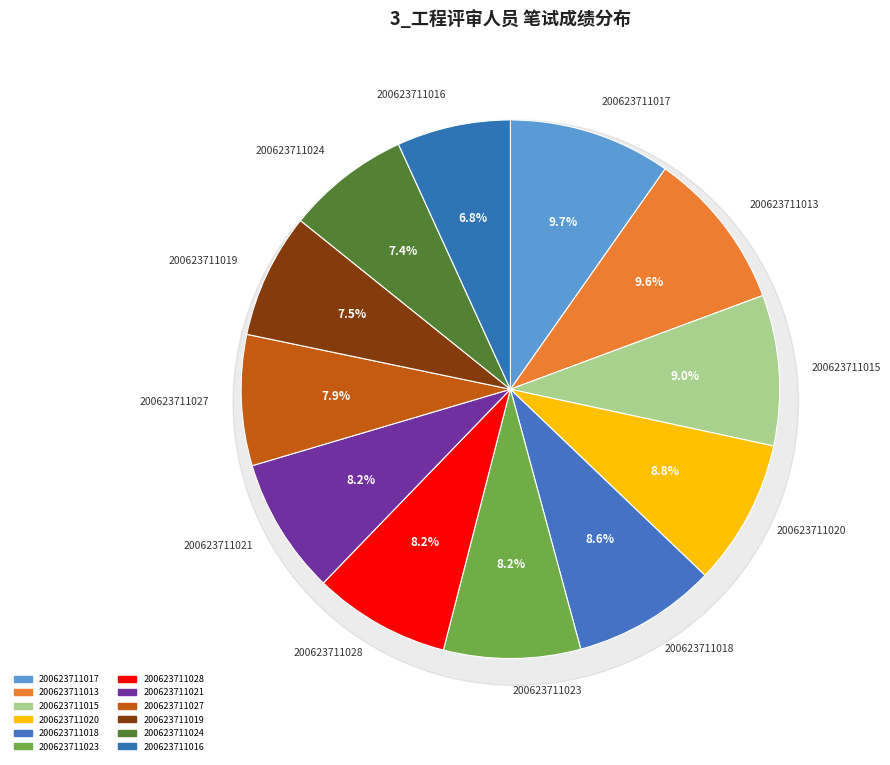

What portion of the pie excludes 200623711024?

92.6%